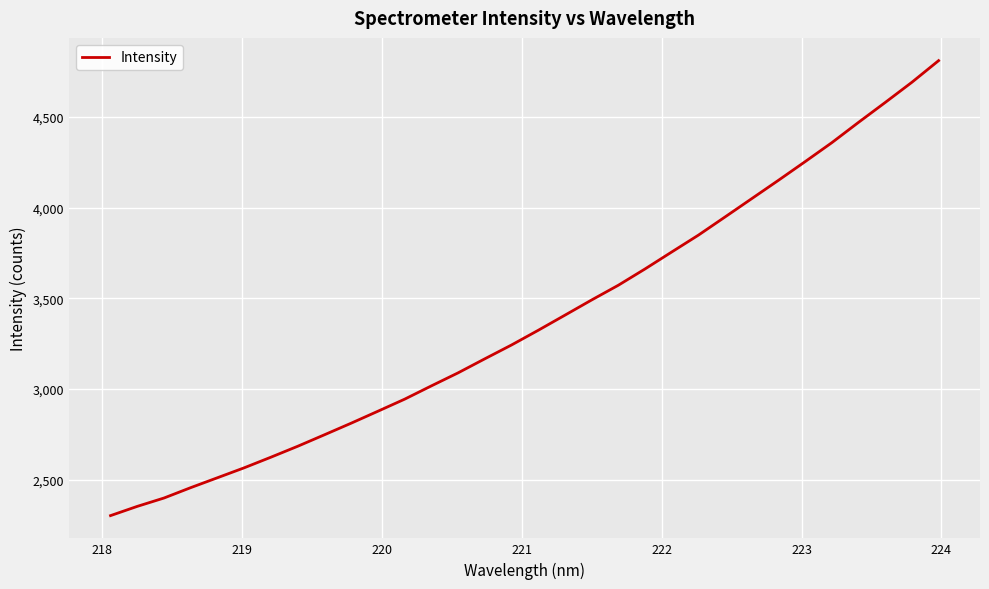

Does the chart have visible grid lines?

Yes